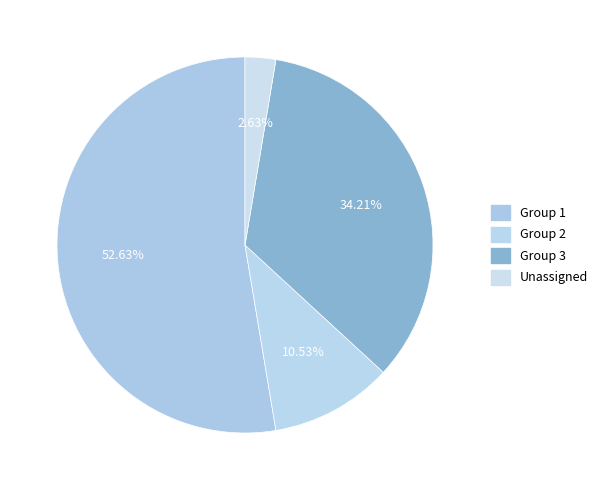

How many slices are in this pie chart?

4